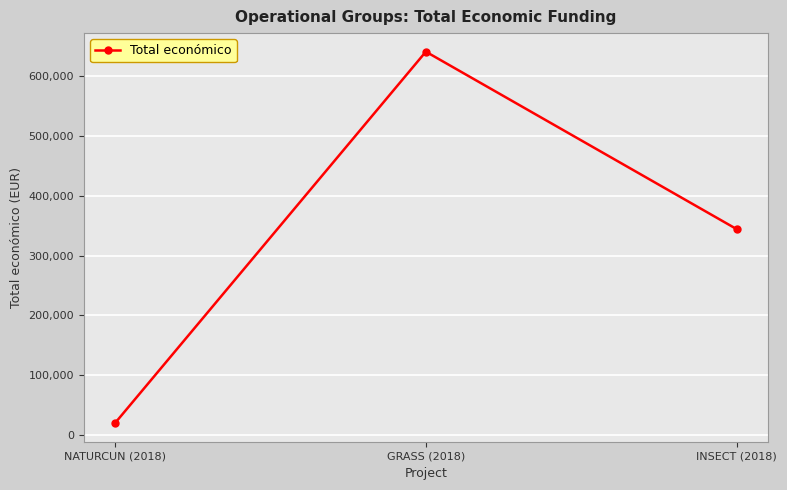

Rank the categories by value from highest to lowest.

GRASS (2018), INSECT (2018), NATURCUN (2018)